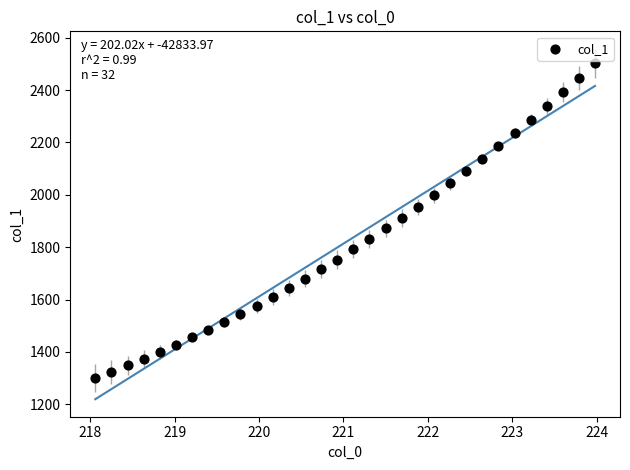

What is the range of Y values (max minus min)?

1200.5